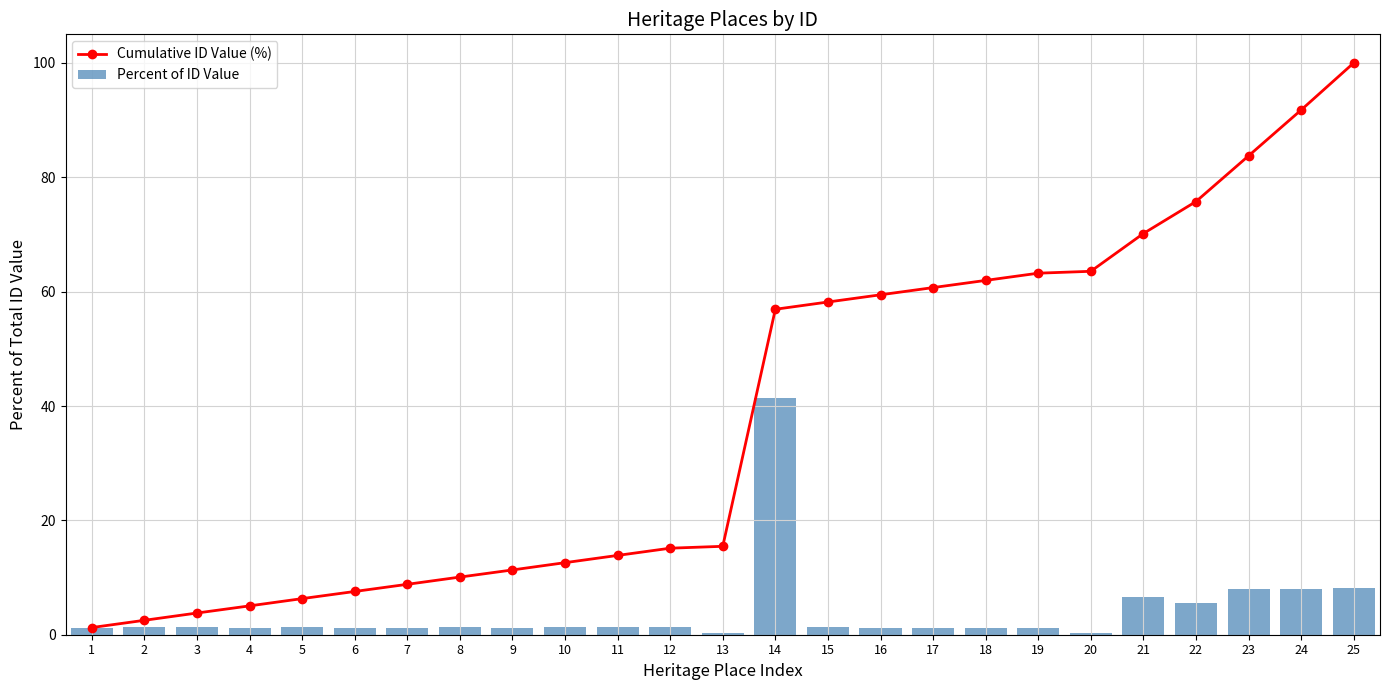

What is the maximum value shown in the chart?

100.0